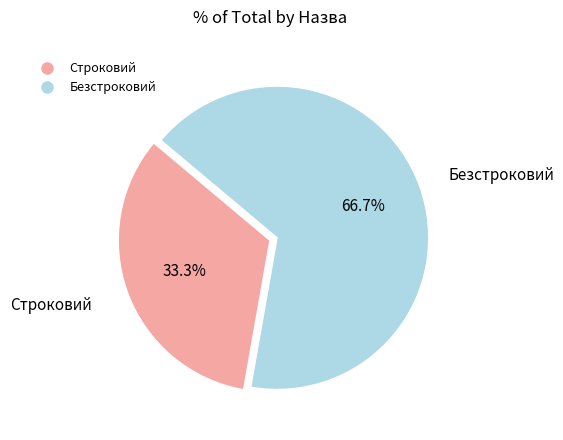

To the nearest percent, what is the average slice percentage?

50%